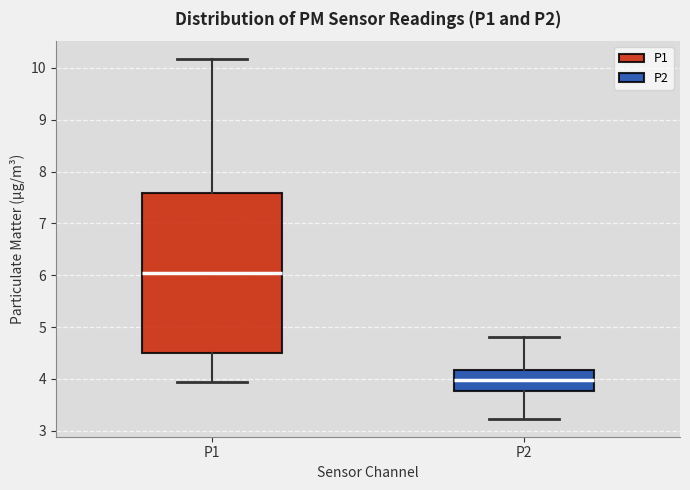

Reading left to right, read every box against the y-axis: the position of its median line, the range the box covers, and the ends of its whiskers. The values are not printed on the chart, so give them approximately, as read against the axis.

P1: median 6.1, box 4.5 to 7.6, whiskers 3.9 to 10.2
P2: median 4.0, box 3.8 to 4.2, whiskers 3.2 to 4.8